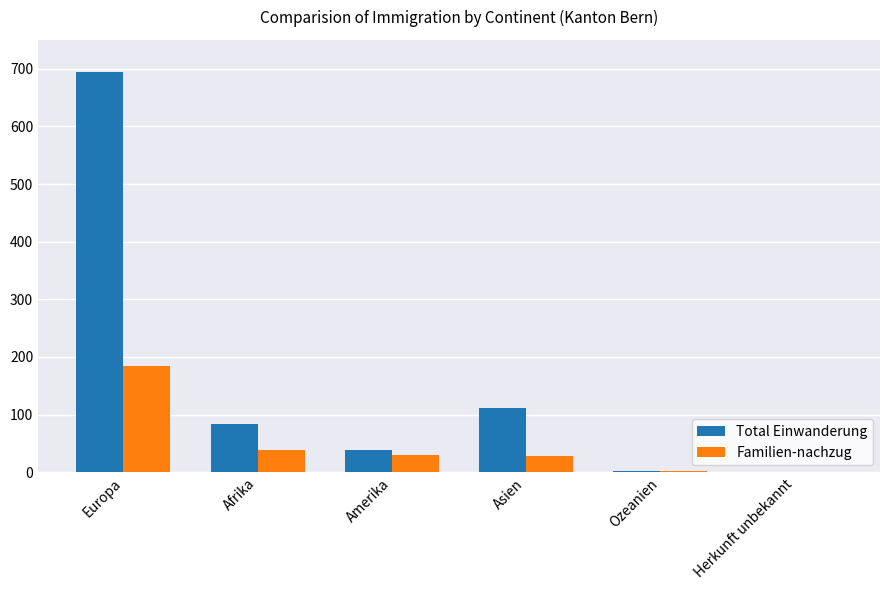

Does the chart contain stacked bars?

No